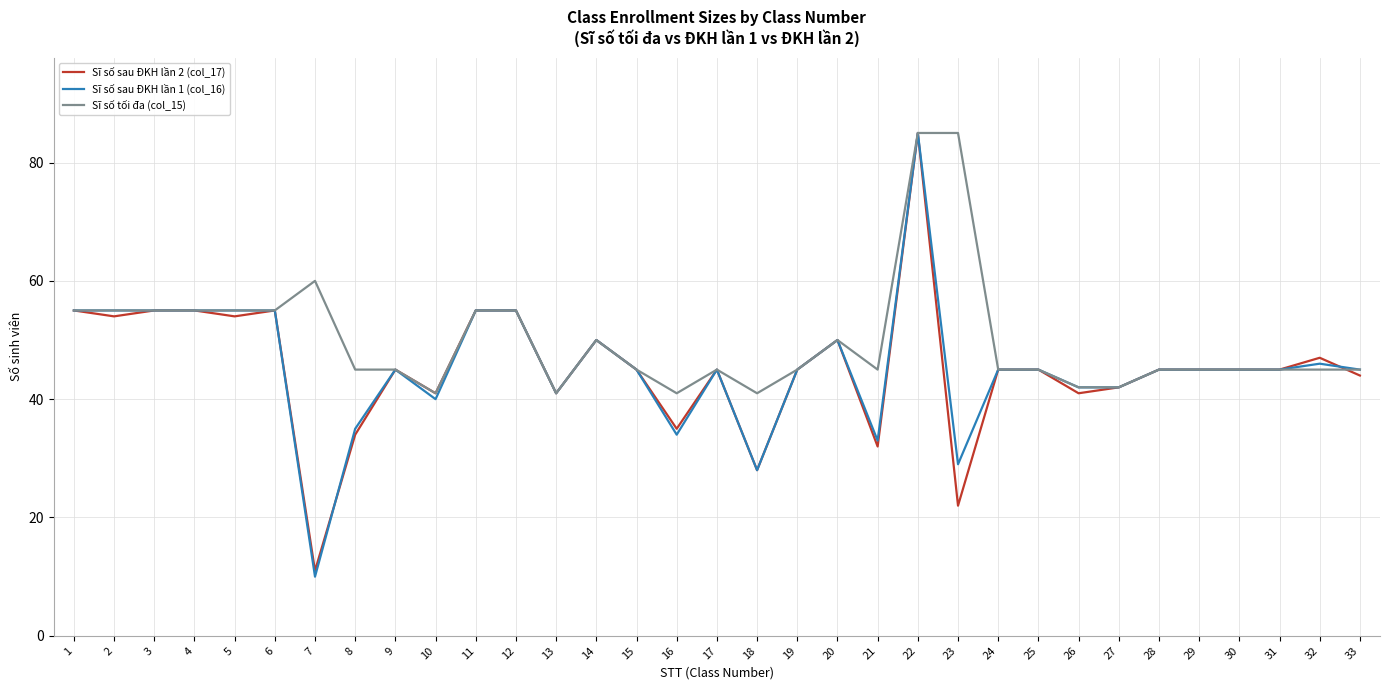

Read the Sĩ số sau ĐKH lần 2 (col_17) value at 13, to the nearest 10.

40